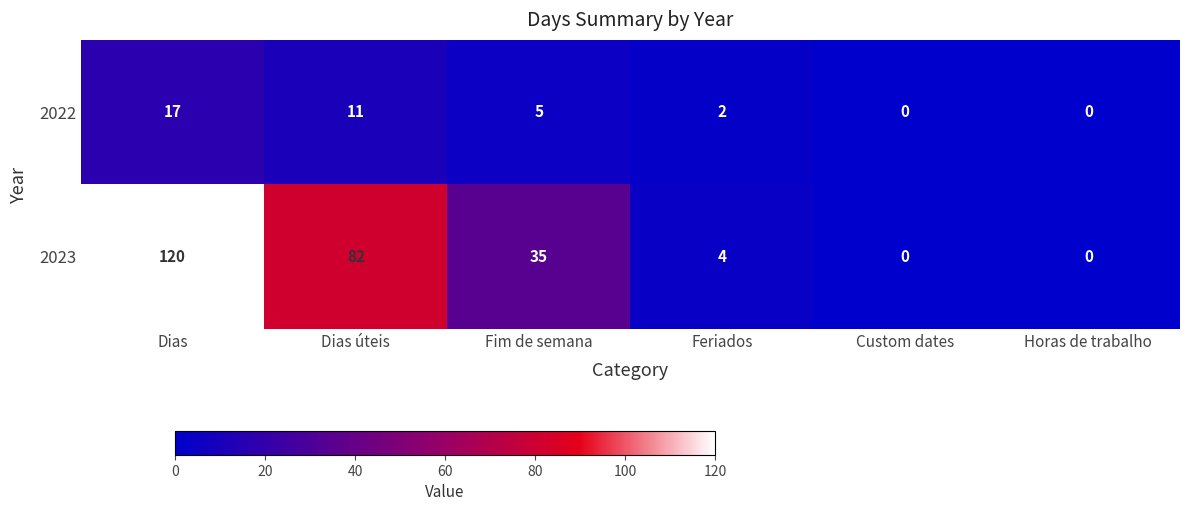

Which category has the highest value in the 2023 series?

Dias